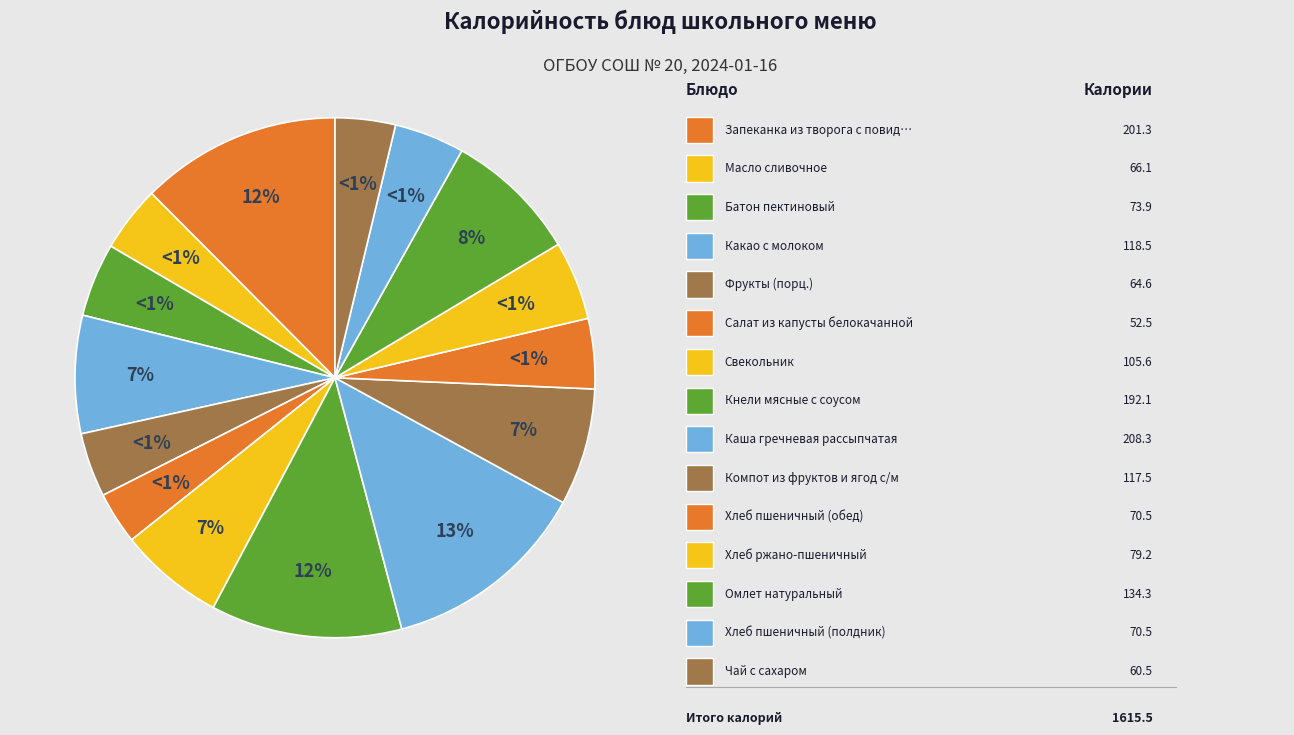

Rank the categories by value from highest to lowest.

Каша гречневая рассыпчатая, Запеканка из творога с повидлом, Кнели мясные с соусом, Омлет натуральный, Какао с молоком, Компот из фруктов и ягод с/м, Свекольник, Хлеб ржано-пшеничный, Батон пектиновый, Хлеб пшеничный (обед), Хлеб пшеничный (полдник), Масло сливочное, Фрукты (порц.), Чай с сахаром, Салат из капусты белокачанной